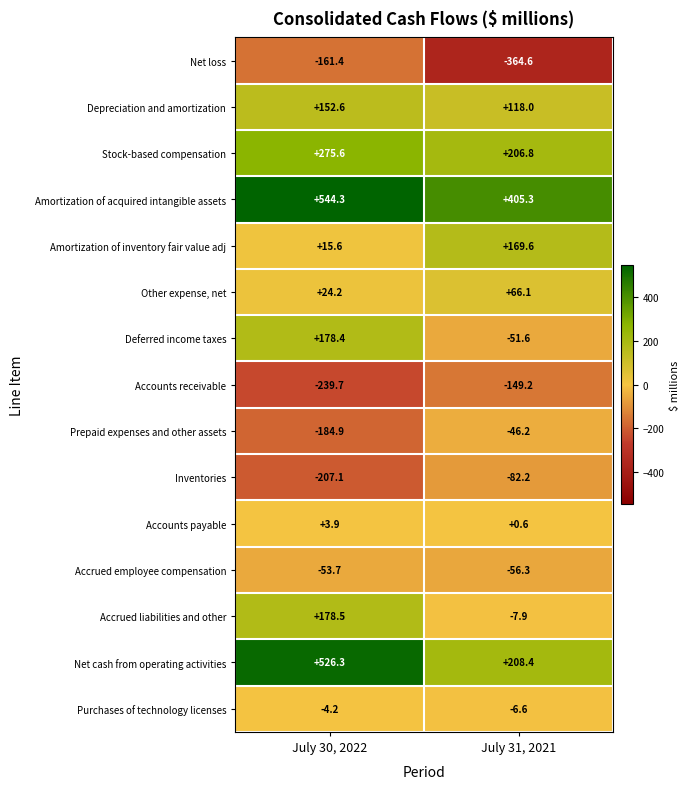

What is the sum of all Accrued employee compensation values?

-110.0